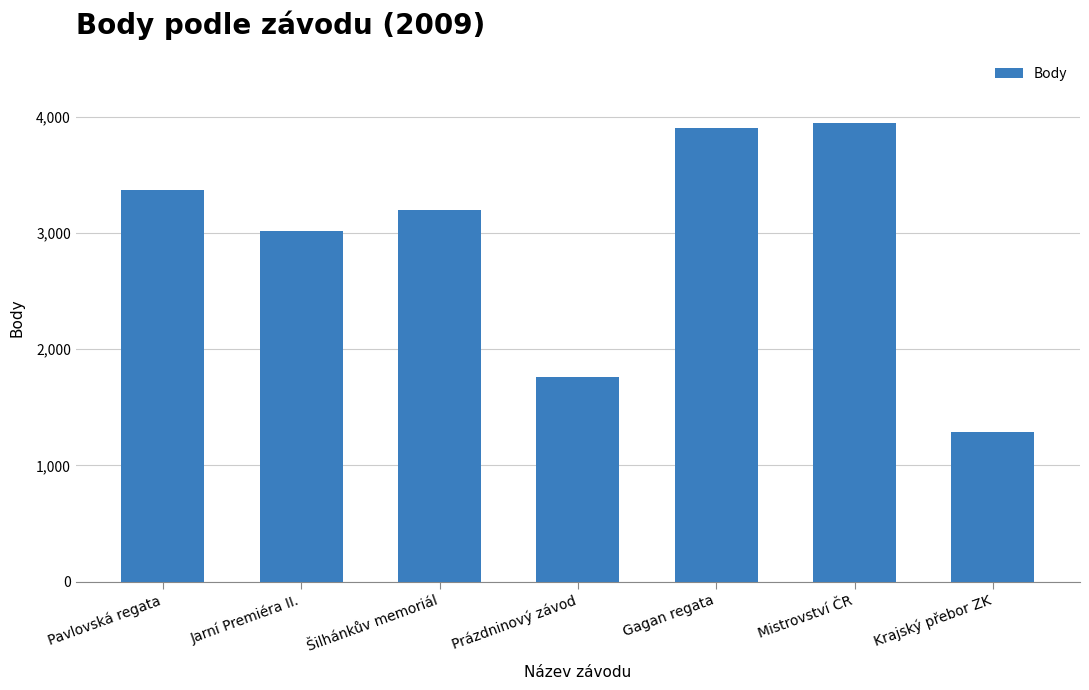

Reading left to right, transcribe all the data shown in this chart.

Pavlovská regata=3365	Jarní Premiéra II.=3017	Šilhánkův memoriál=3200	Prázdninový závod=1758	Gagan regata=3904	Mistrovství ČR=3944	Krajský přebor ZK=1291